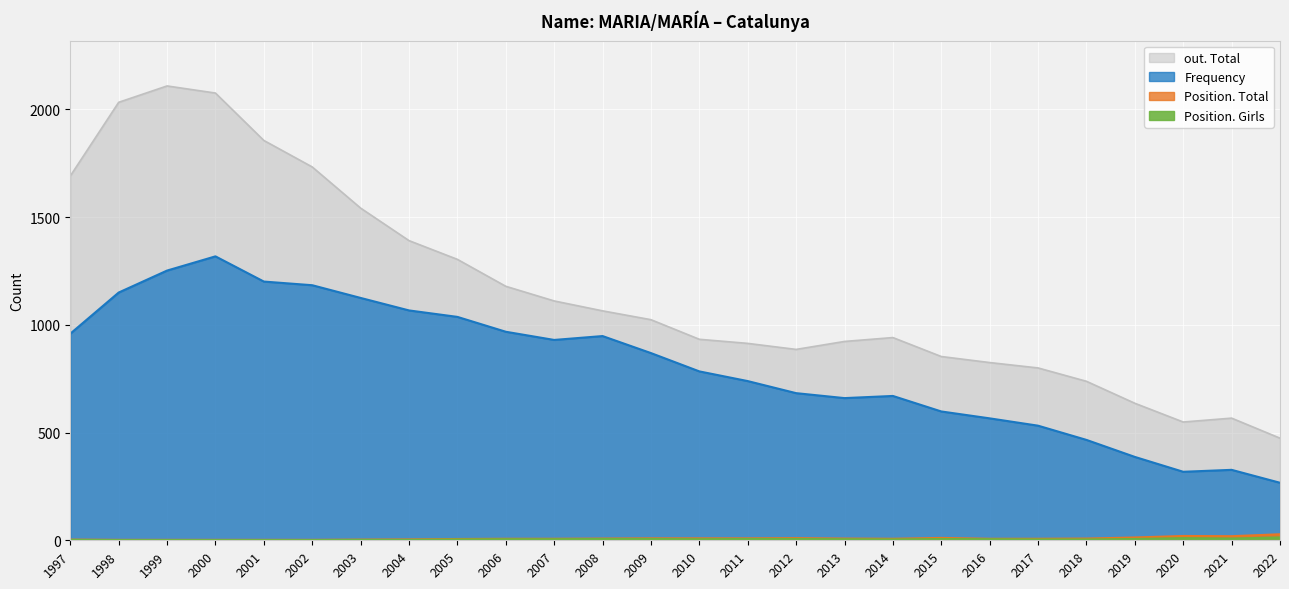

Which series has the largest total across all categories?

out. Total